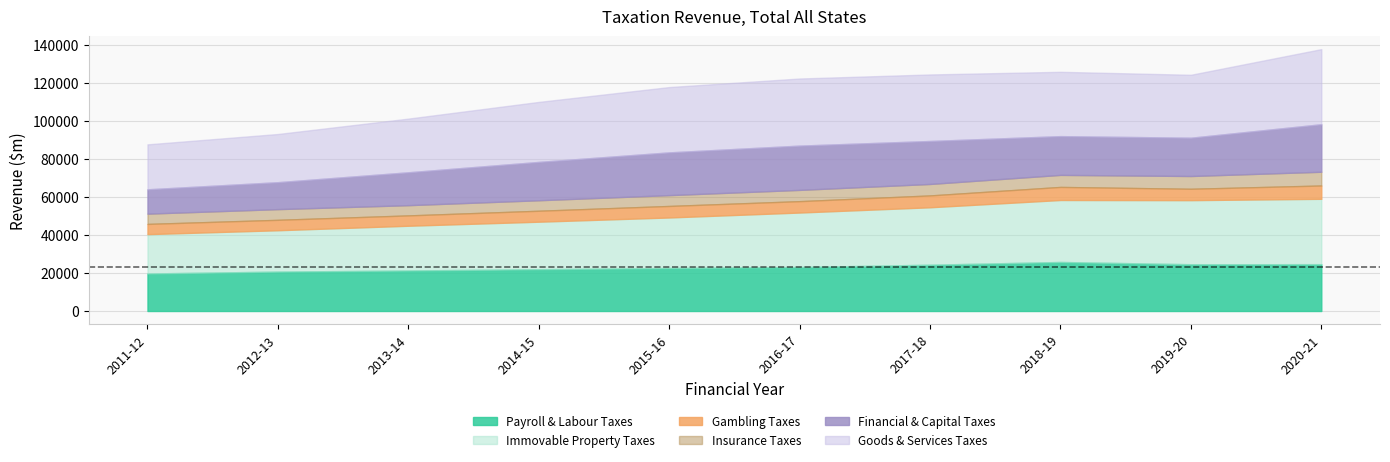

What position from the left is 2016-17?

6